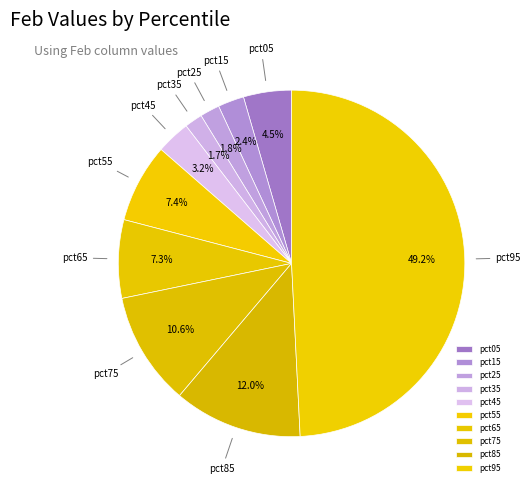

What is the largest slice in the pie chart?

pct95